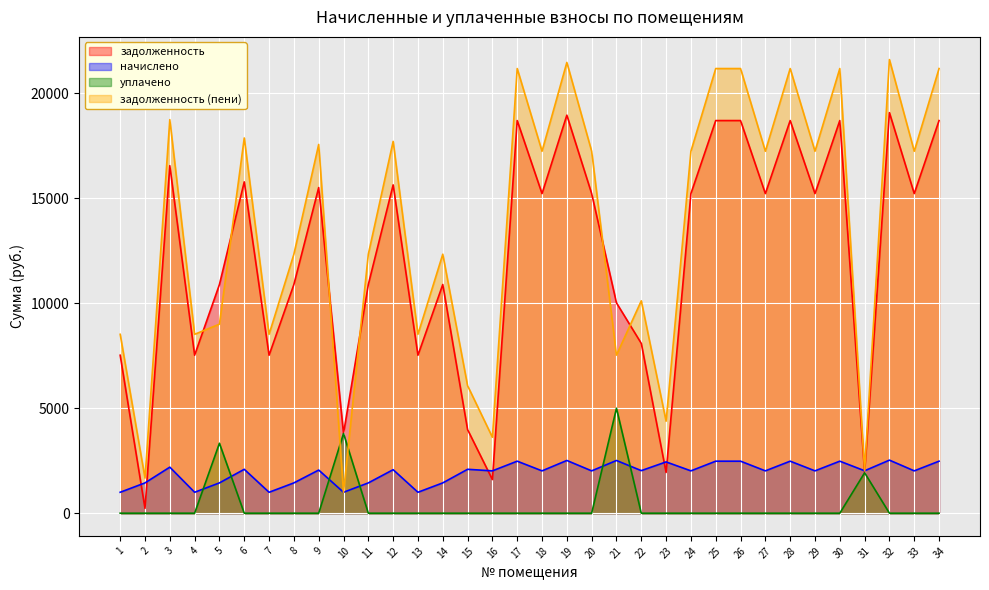

What is the value of the начислено point at the 19th from the left?

2511.7